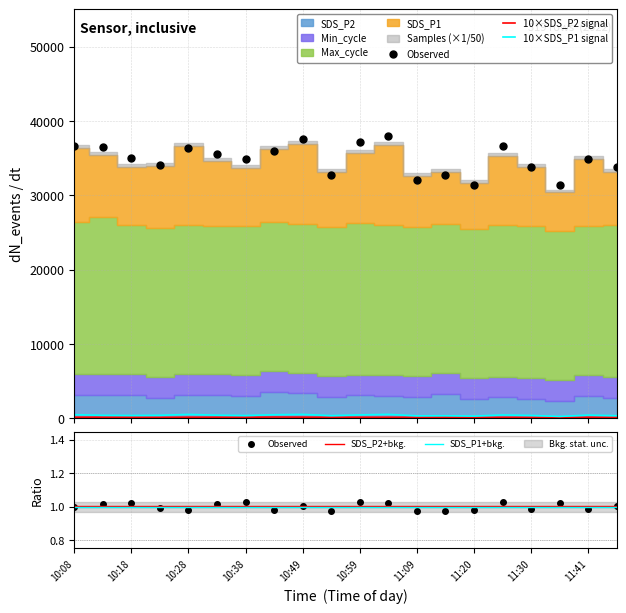

Is it true that SDS_P2+bkg. equals 1.0 at 16?

True